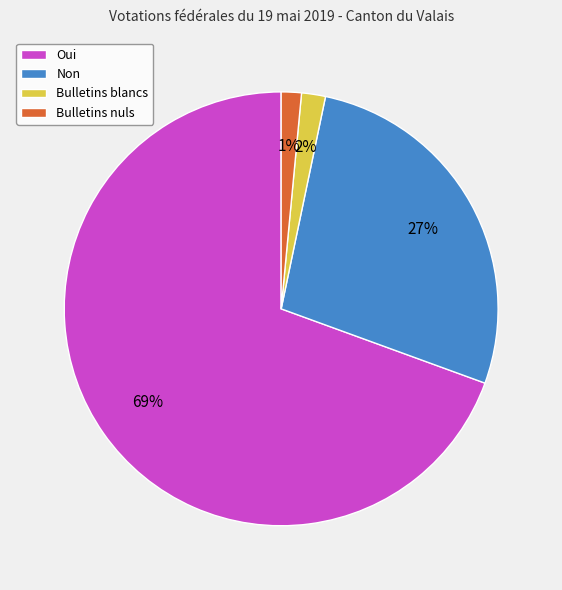

Is the sum of Oui and Non greater than half?

Yes